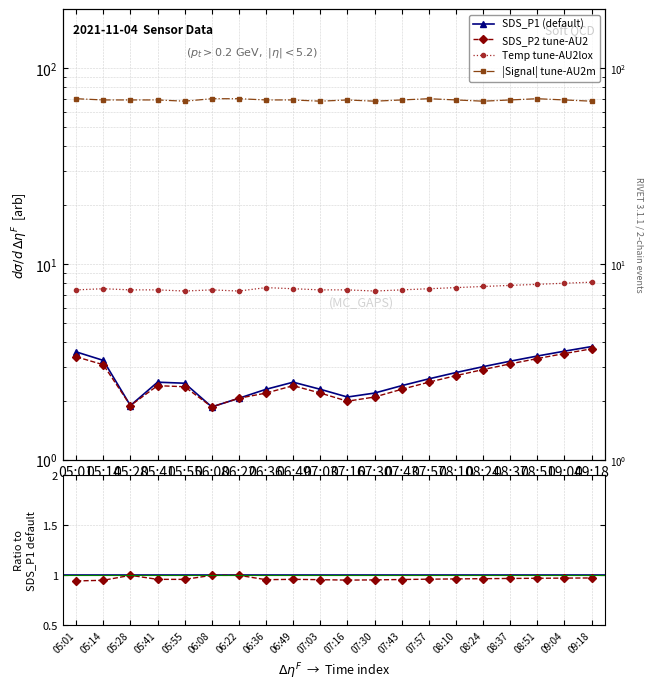

What is the difference between the highest and lowest values at 06:49?

66.6